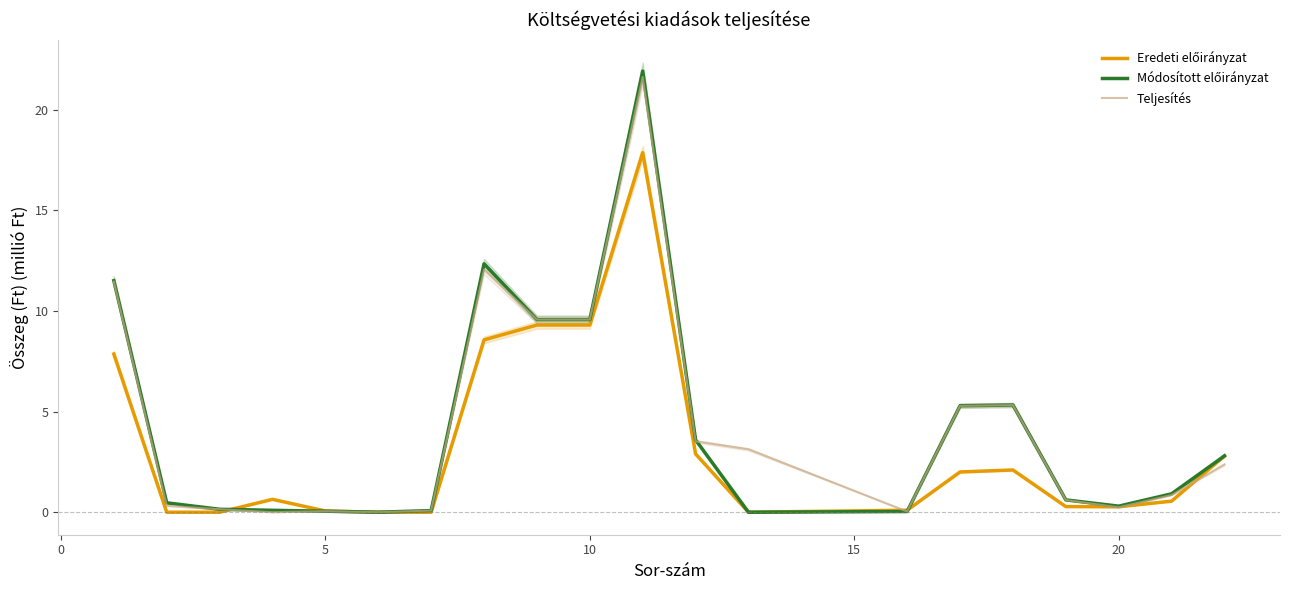

What is the sum of all Eredeti előirányzat values?

64.6